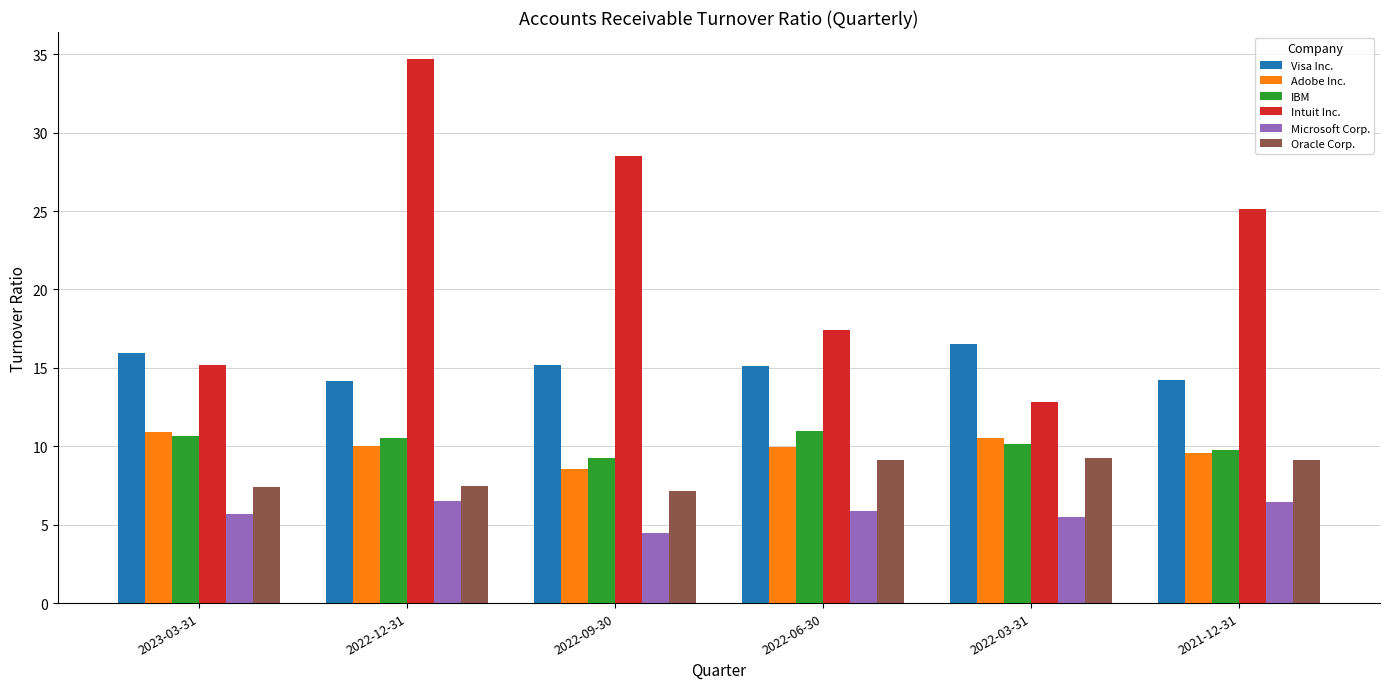

Read the Visa Inc. value at 2022-03-31.

16.5